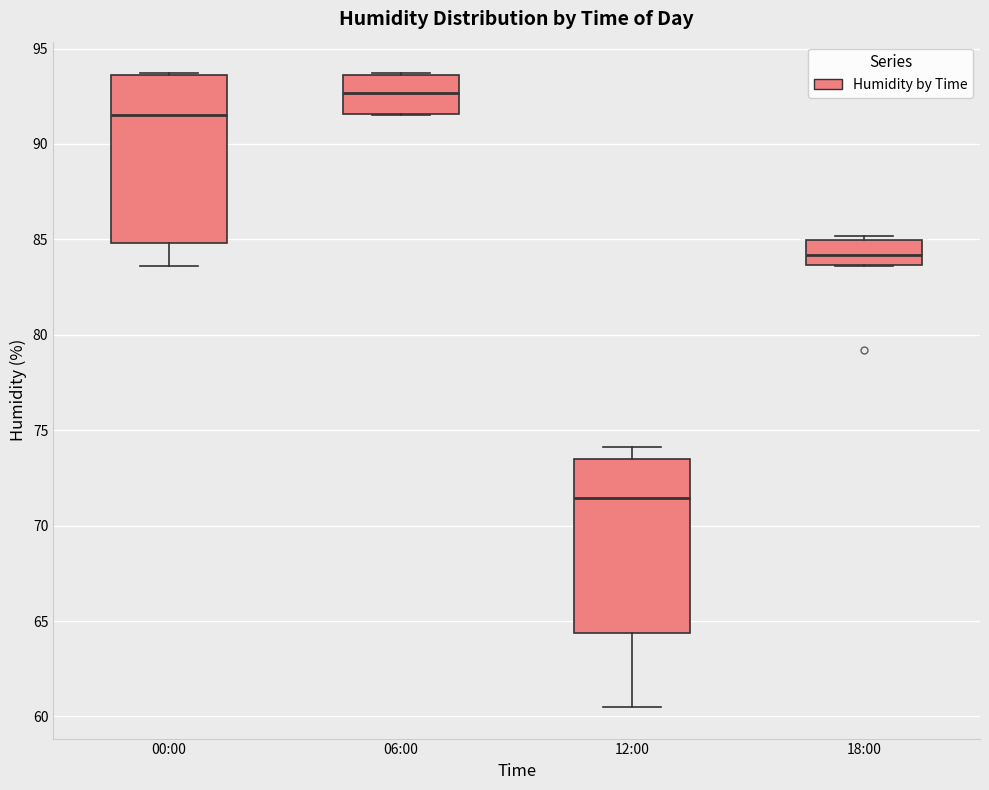

Reading left to right, transcribe this box plot: for each box, give where its median line is, the range the box spans, and where its two whiskers end, as read against the y-axis. The values are not printed on the chart, so give them approximately, as read against the axis.

00:00: median 91.5, box 85.0 to 93.5, whiskers 83.5 to 93.5
06:00: median 92.5, box 91.5 to 93.5, whiskers 91.5 to 93.5
12:00: median 71.5, box 64.5 to 73.5, whiskers 60.5 to 74.0
18:00: median 84.0, box 83.5 to 85.0, whiskers 83.5 to 85.0 (just above the box's upper edge)